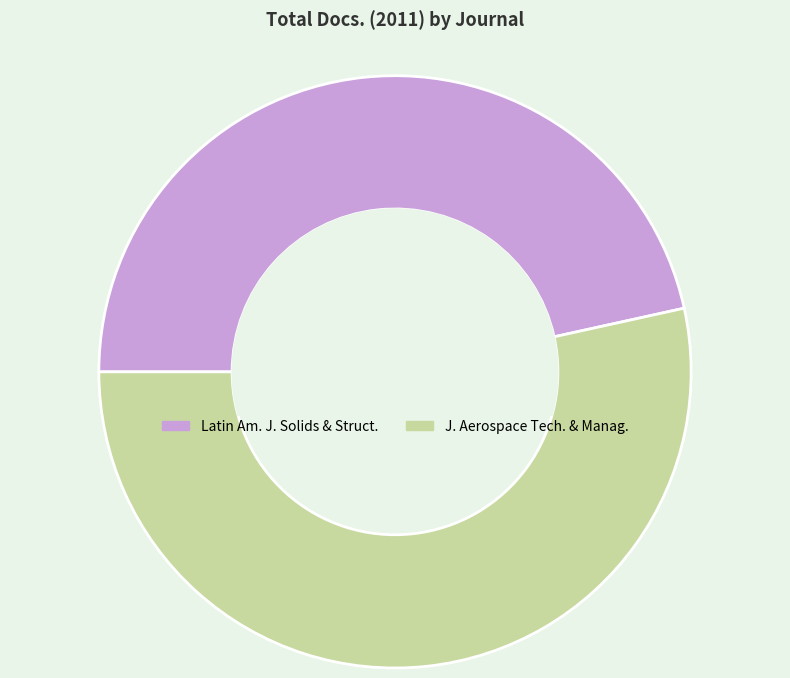

Is there a majority slice in this chart?

Yes